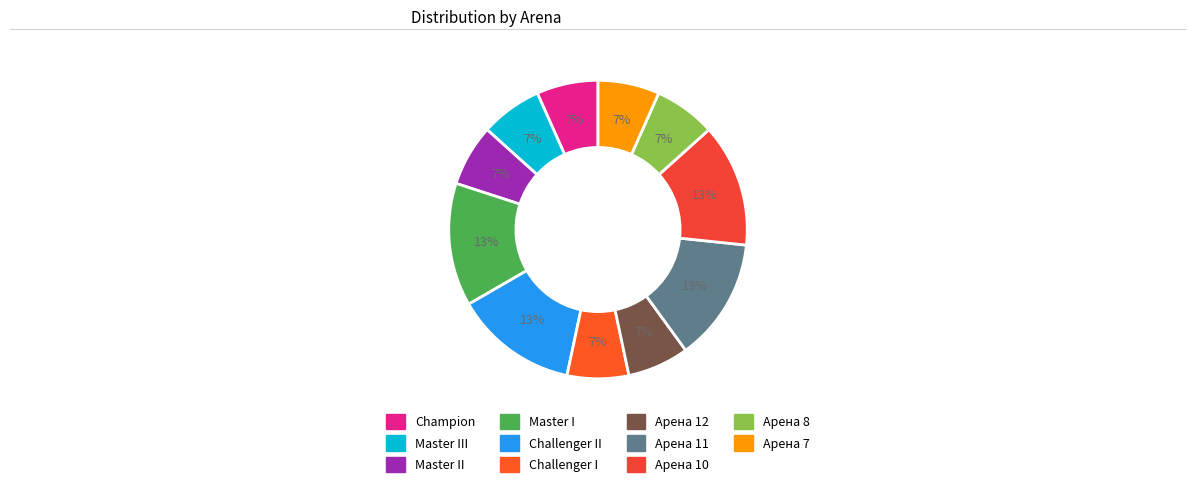

How many segments does this pie chart have?

11